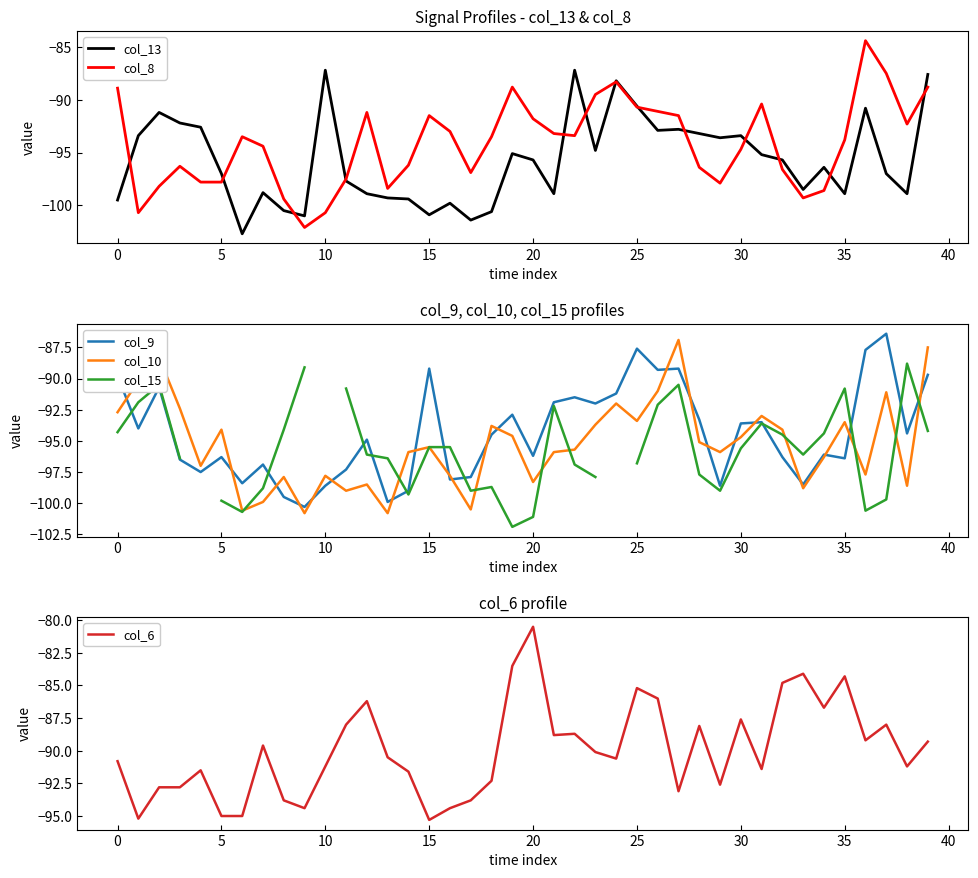

Is this an area chart (filled region under the line)?

No